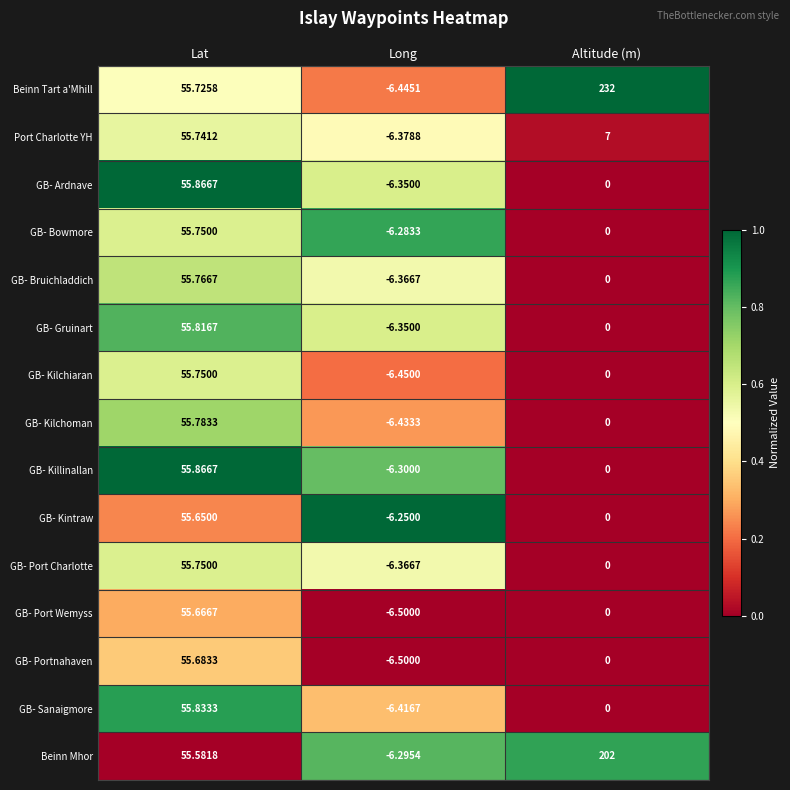

At which label does Port Charlotte YH reach its peak?

Lat